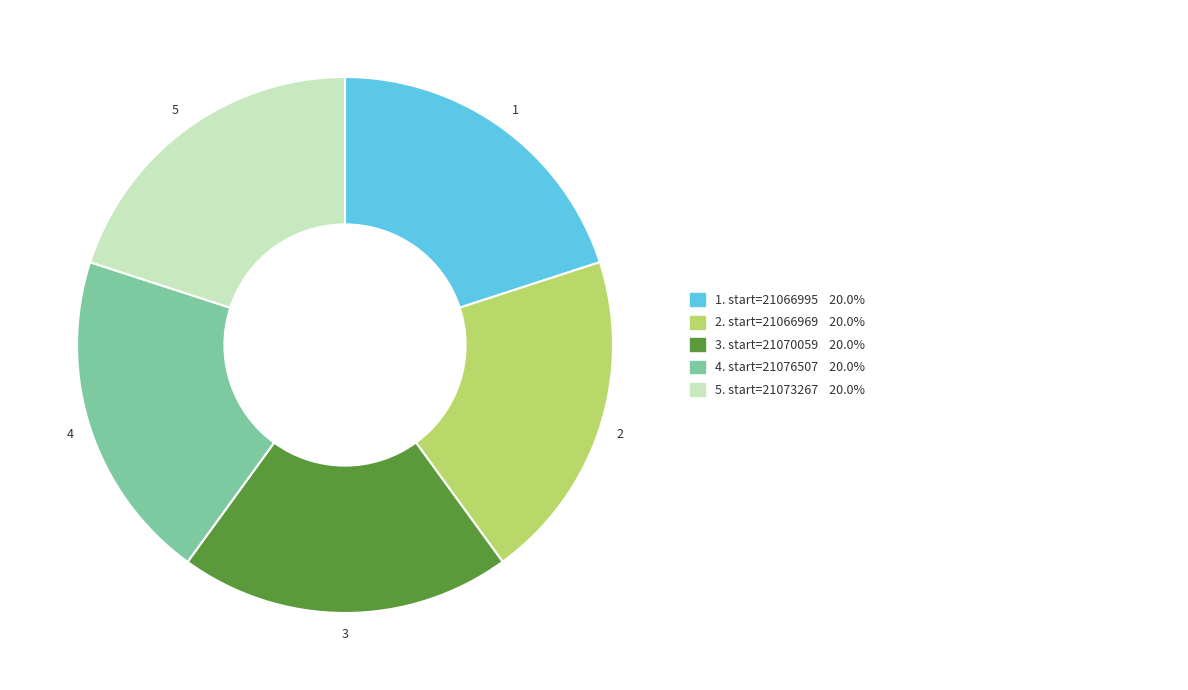

Is there any slice that represents more than half of the pie?

No